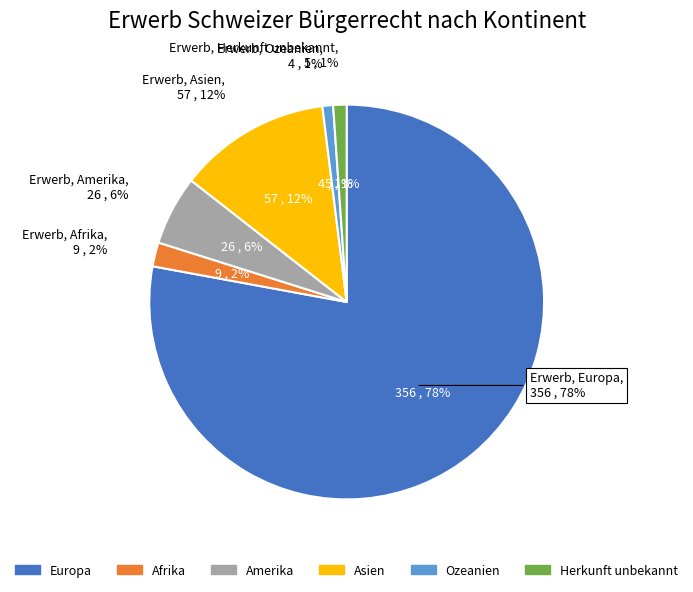

Do Amerika and Ozeanien together represent more than half of the pie?

No